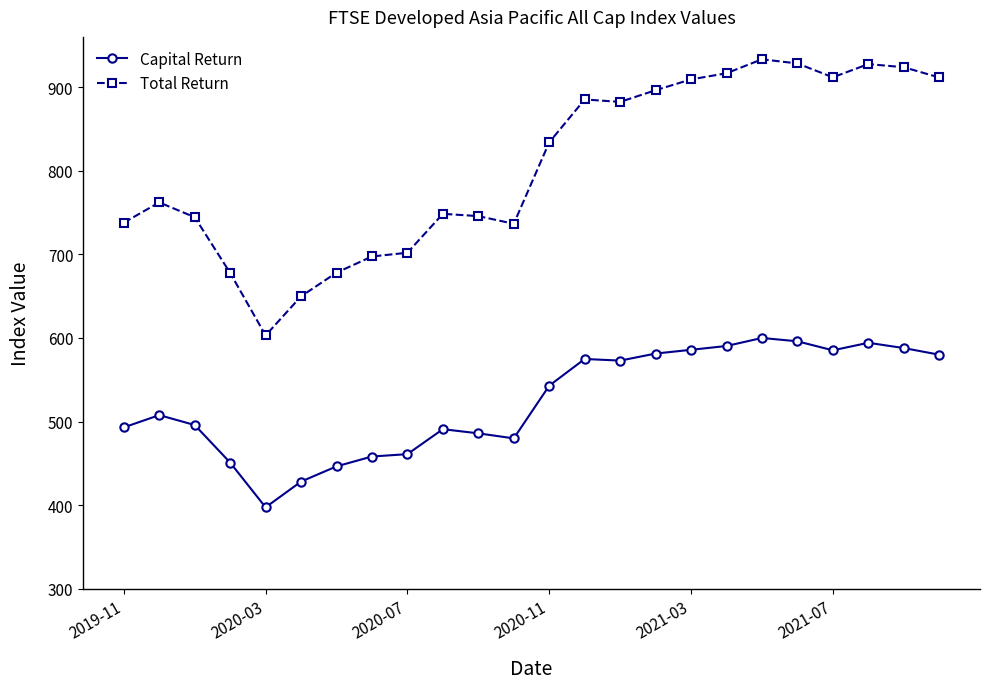

Is this an area chart (filled region under the line)?

No